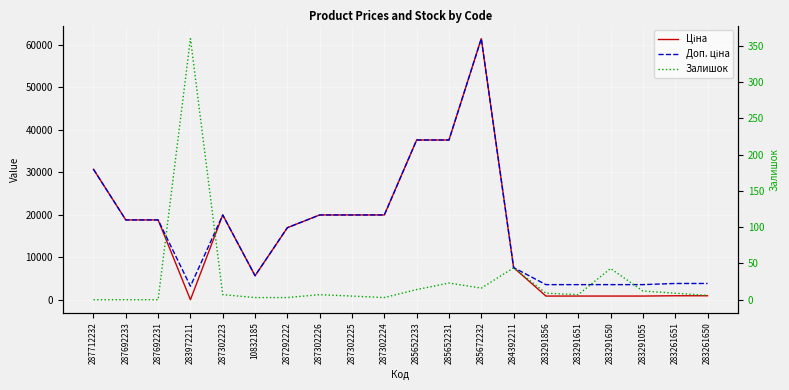

How many distinct data groups are displayed?

3